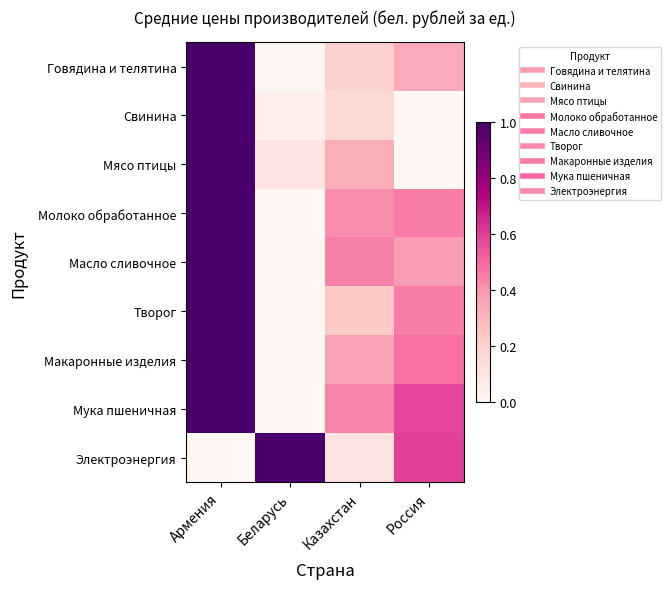

What is the difference between the highest and lowest values at Беларусь?

1.0